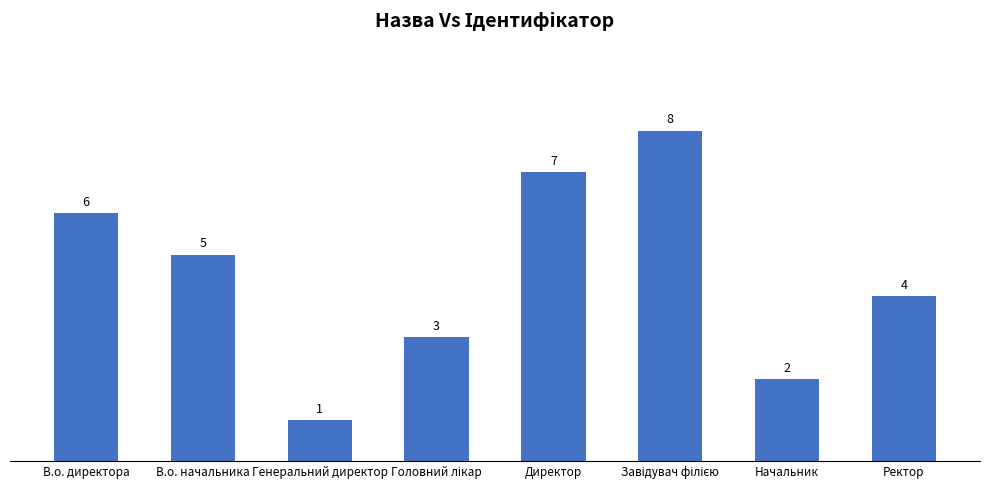

How many categories are shown in the chart?

8